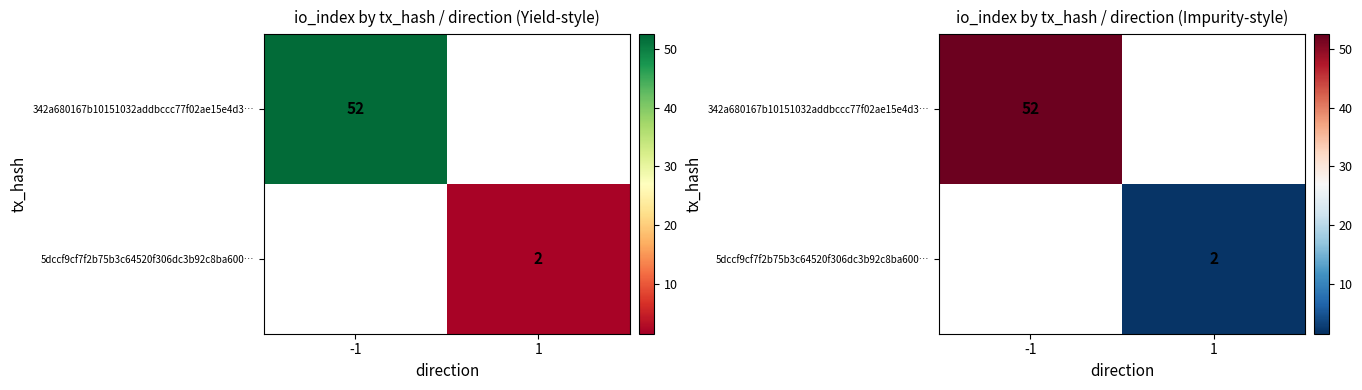

Between 1 and -1, which is larger?

-1